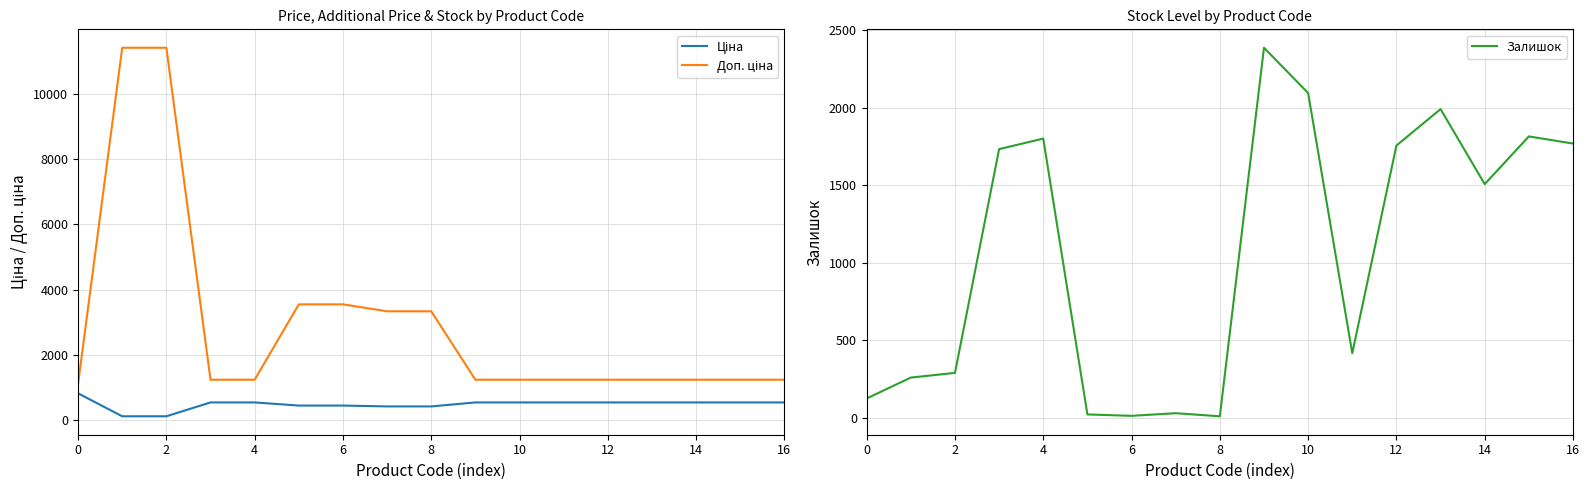

How many interior local peaks does the Залишок series have?

5